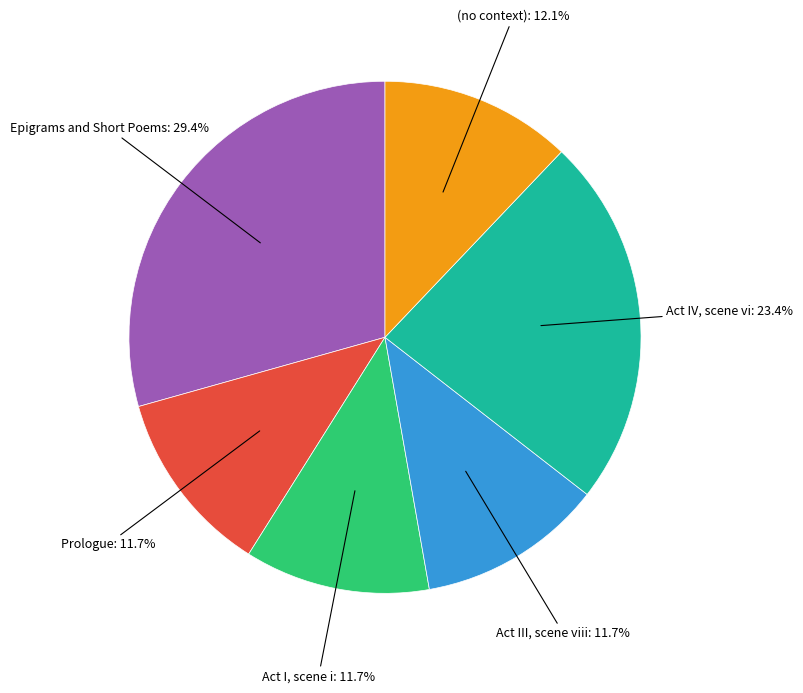

Is there a majority slice in this chart?

No